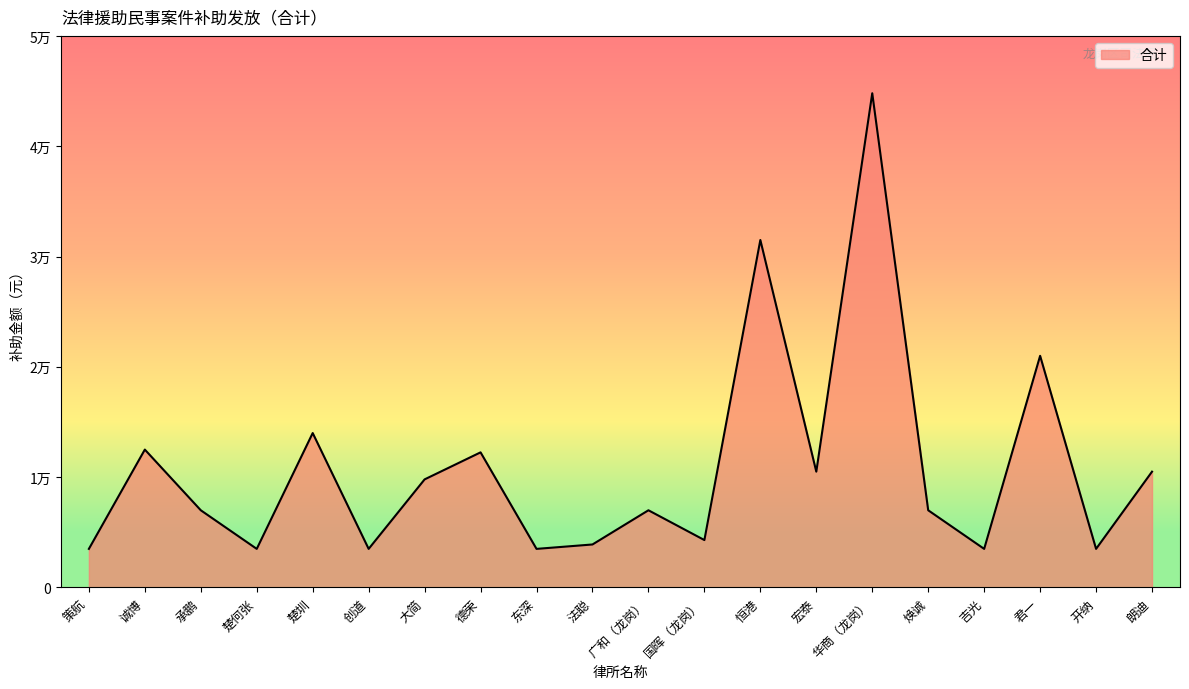

Does the chart have visible grid lines?

No